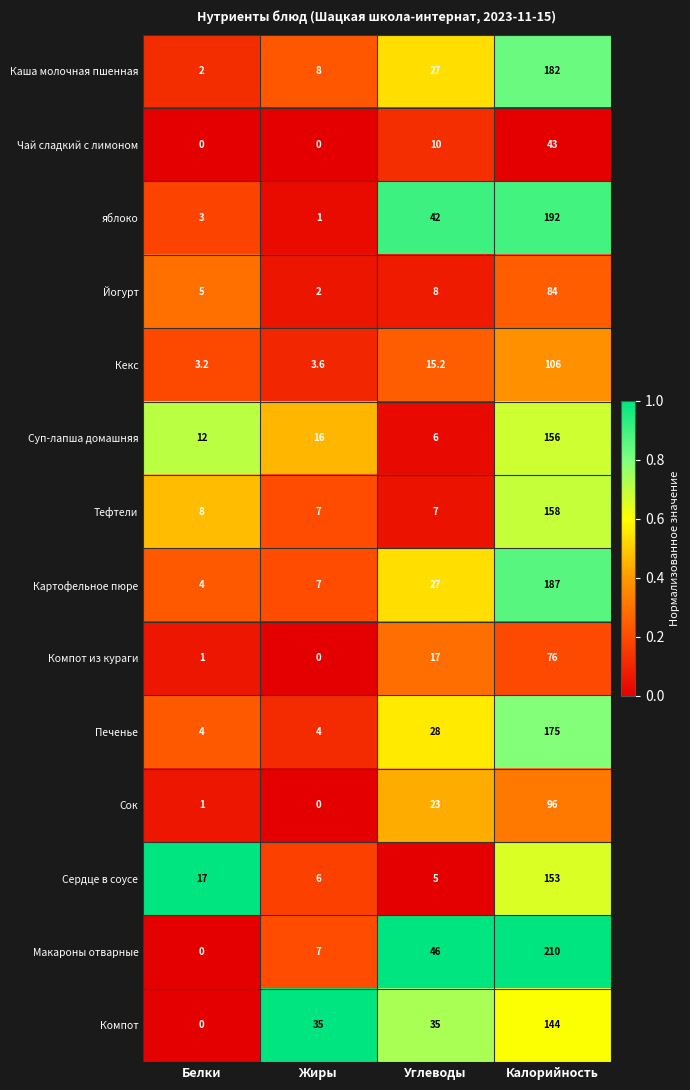

What is the greatest value displayed?

210.0